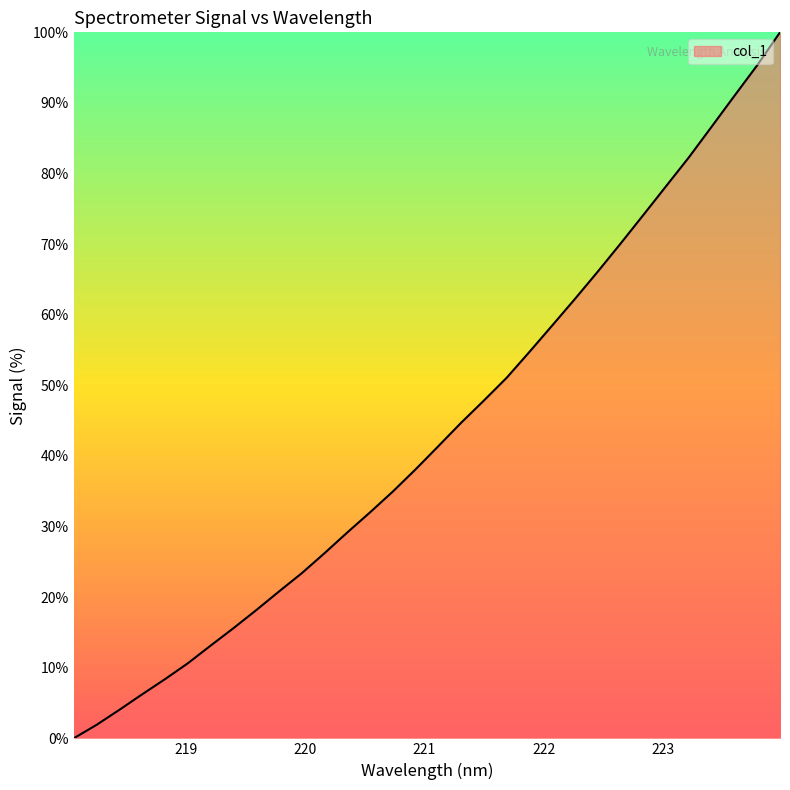

What is the difference between the maximum and minimum values?

100.0